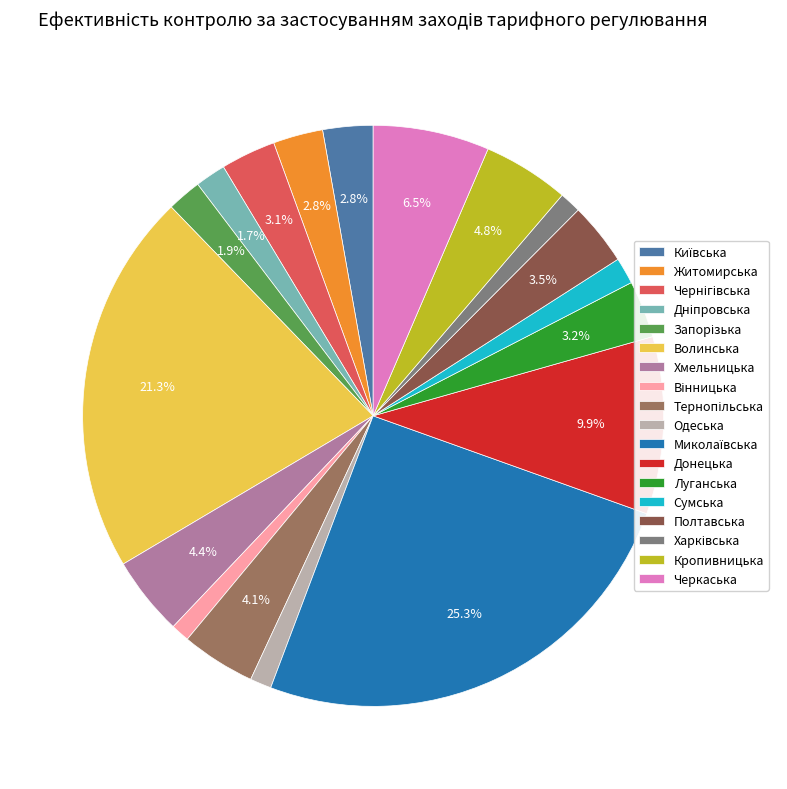

Does any single category account for the majority?

No